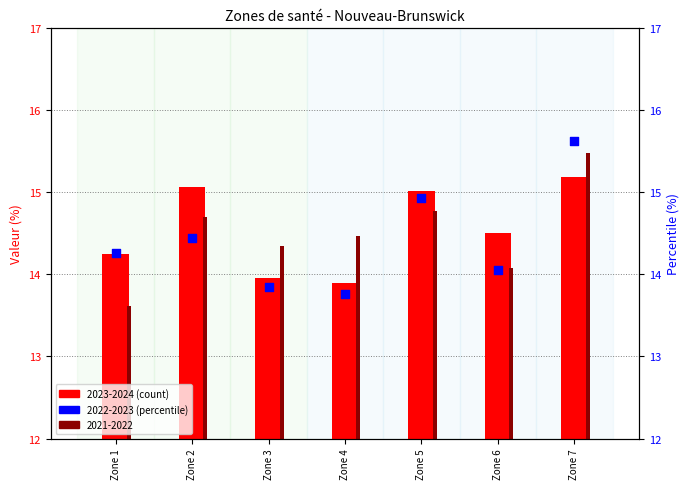

Which series has the largest Y range (max minus min)?

2021-2022